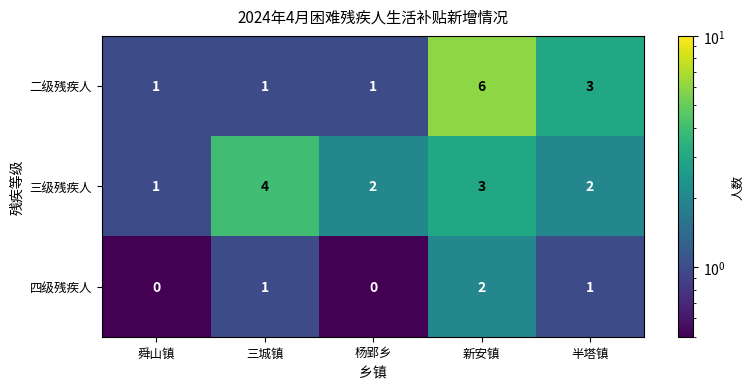

Which series has the widest spread of values?

二级残疾人